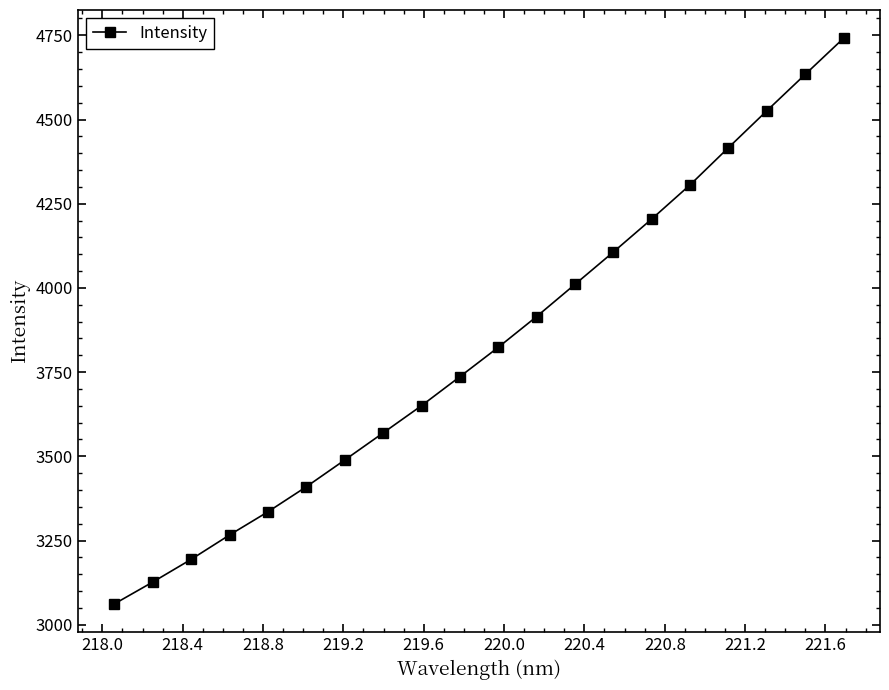

What is the difference between the second highest and second lowest values?

1507.3